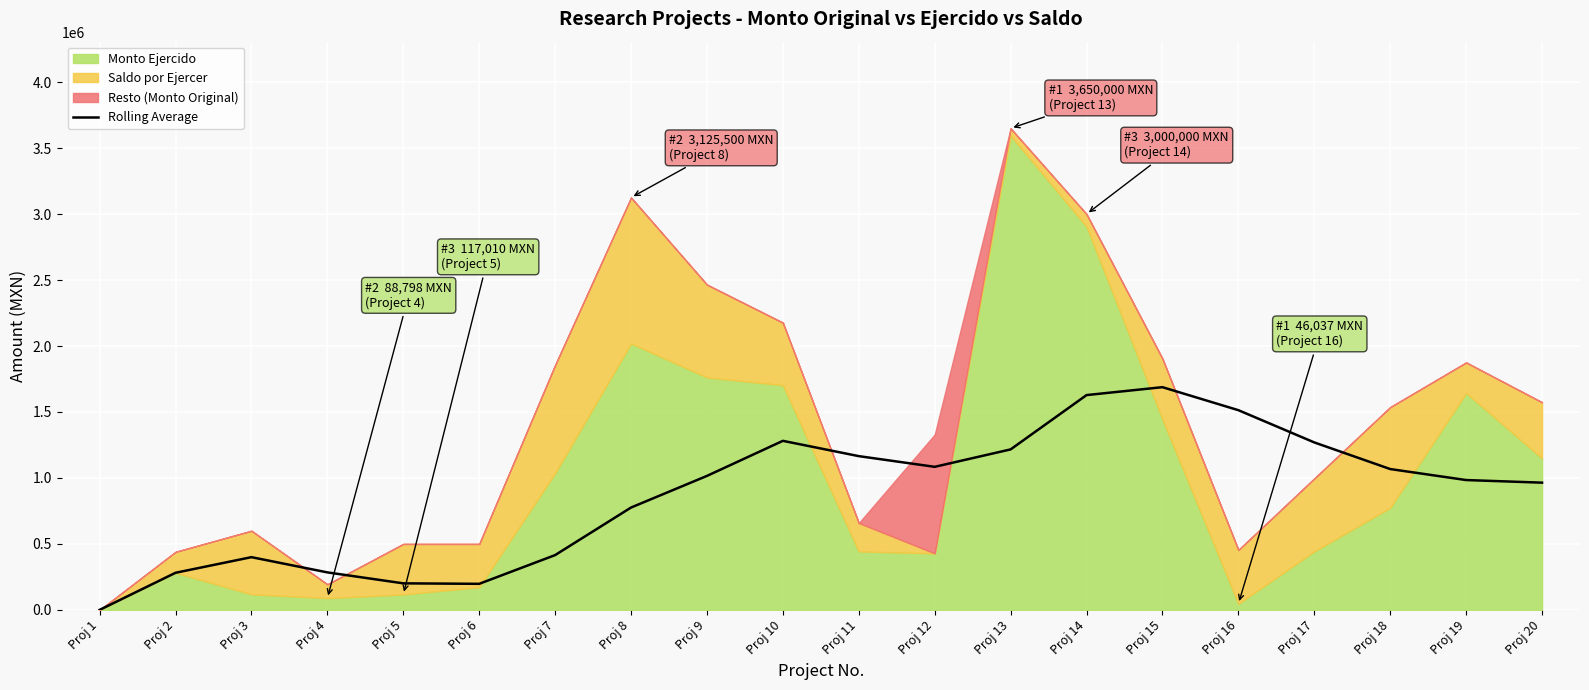

What is the highest value of the Rolling Average series?

1688148.4